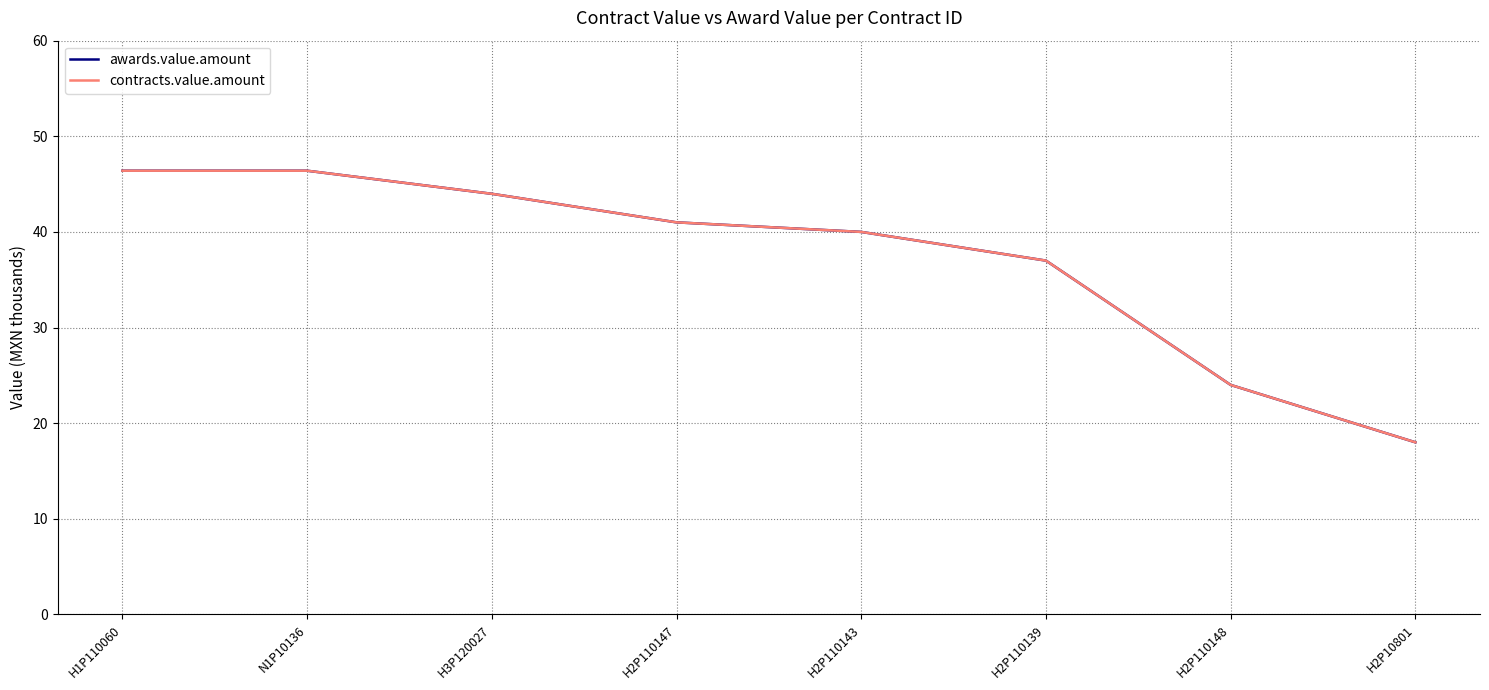

Reading right to left, what are all the values shown in this chart?

awards.value.amount: H2P10801=18.0	H2P110148=24.0	H2P110139=37.0	H2P110143=40.0	H2P110147=41.0	H3P120027=44.0	N1P10136=46.4	H1P110060=46.4
contracts.value.amount: H2P10801=18.0	H2P110148=24.0	H2P110139=37.0	H2P110143=40.0	H2P110147=41.0	H3P120027=44.0	N1P10136=46.4	H1P110060=46.4